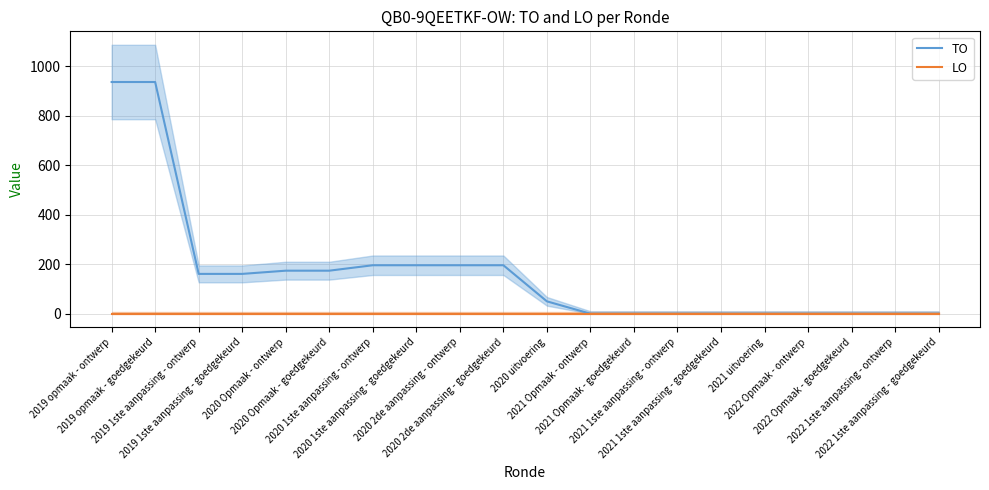

Which category has the lowest value in the TO series?

2021 Opmaak - ontwerp